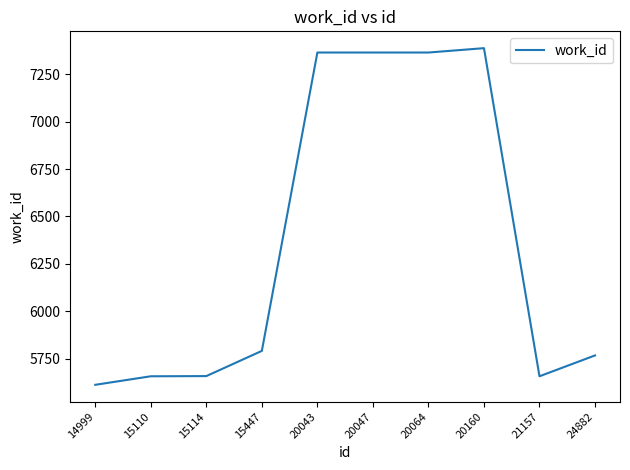

The value at 21157 is 5657. True or false?

True